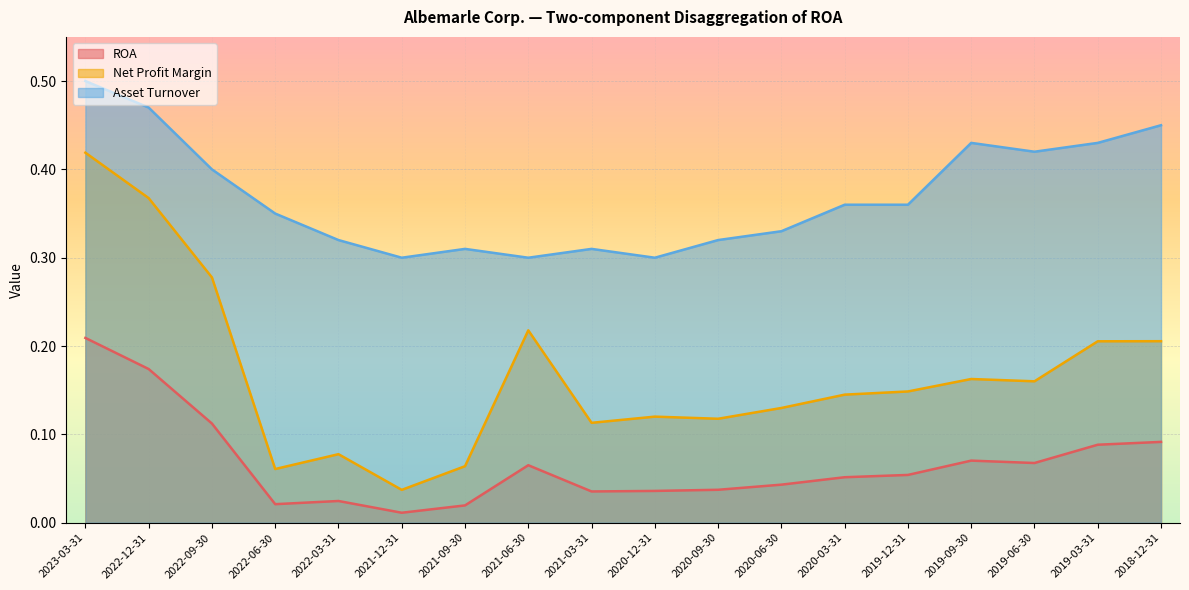

Which category has the highest value in the Net Profit Margin series?

2023-03-31